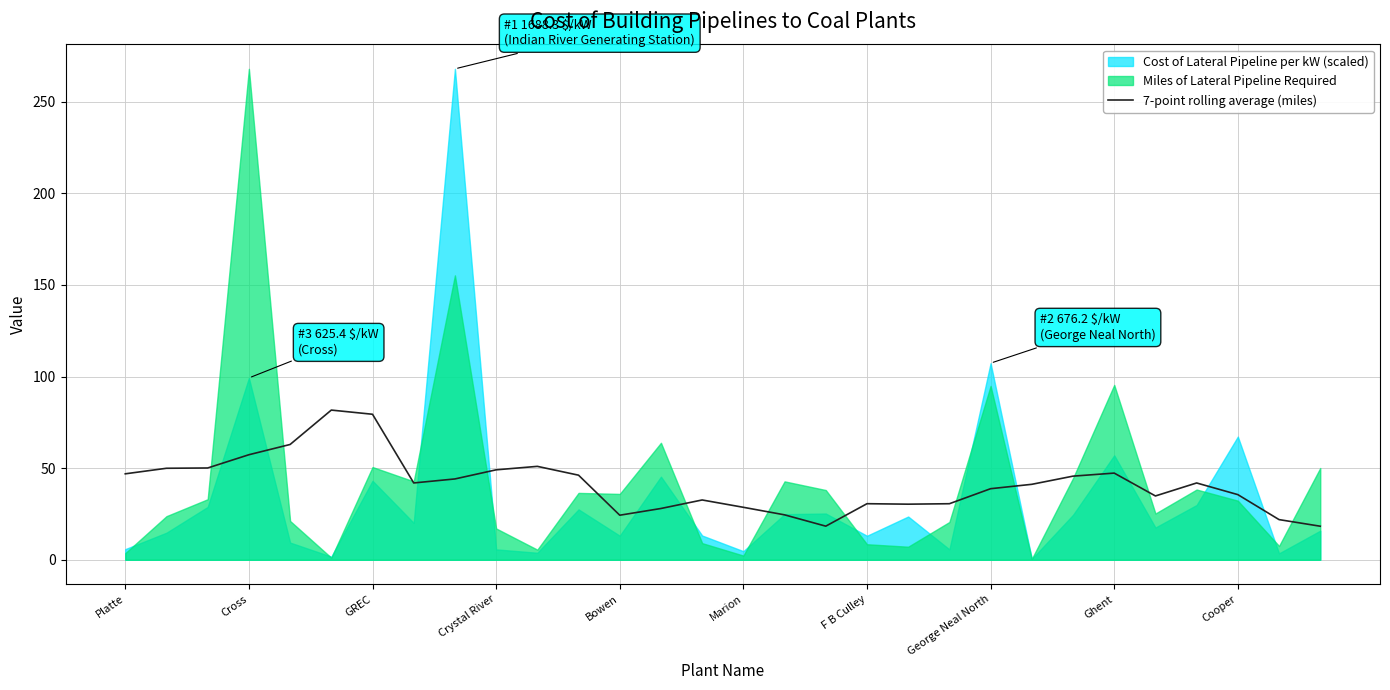

At which label does the data first exceed 41?

Platte